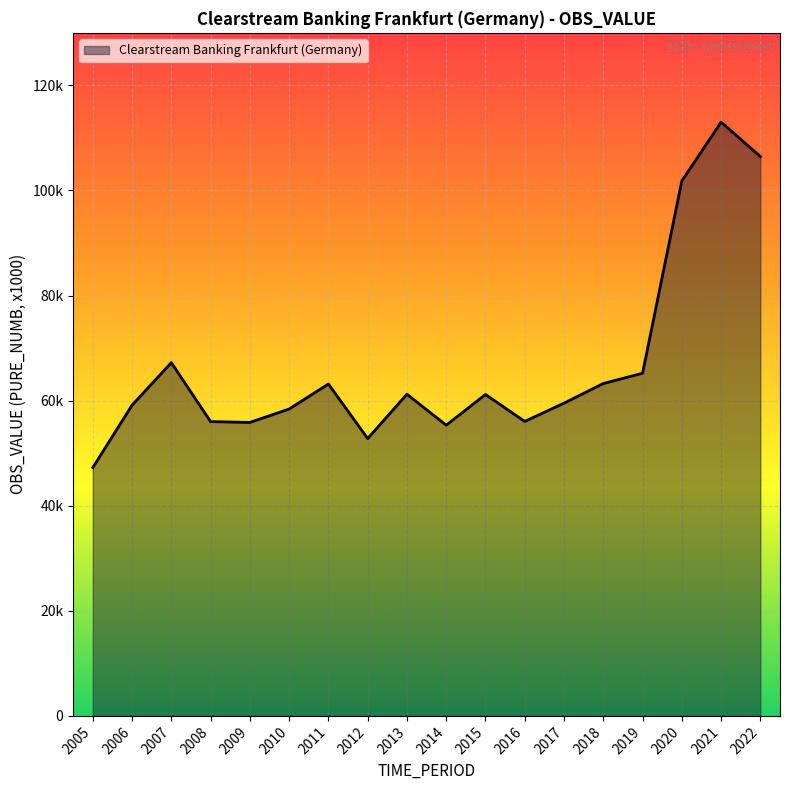

Reading left to right, transcribe all the data shown in this chart.

47260	59139	67237	56014	55853	58404	63168	52795	61222	55331	61175	56048	59525	63261	65218	101818	113011	106461